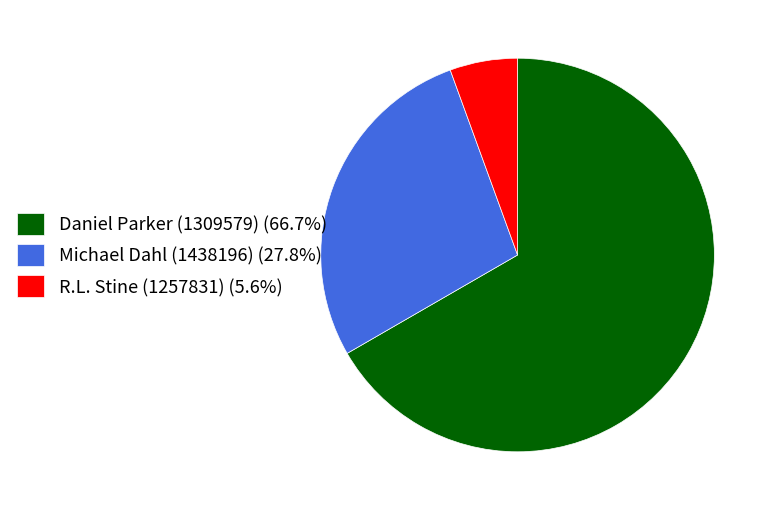

Approximately how many times larger is the value at Michael Dahl (1438196) compared to R.L. Stine (1257831)?

5.0